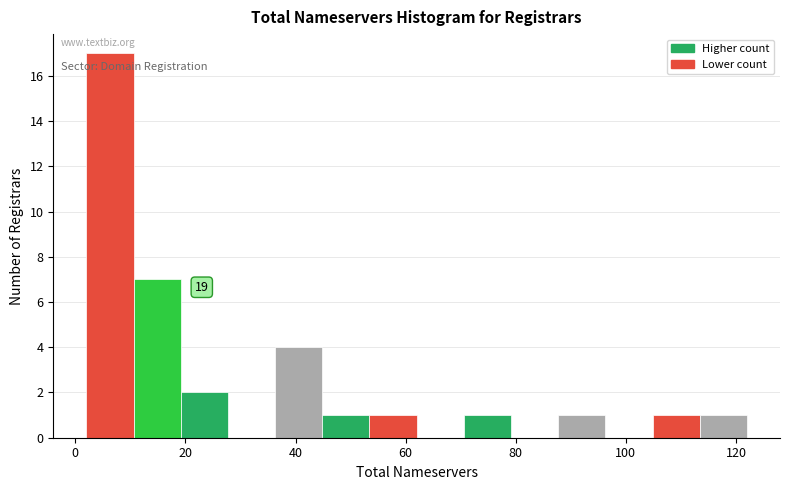

Over which range of the x-axis is the bar tallest?

2 to 10